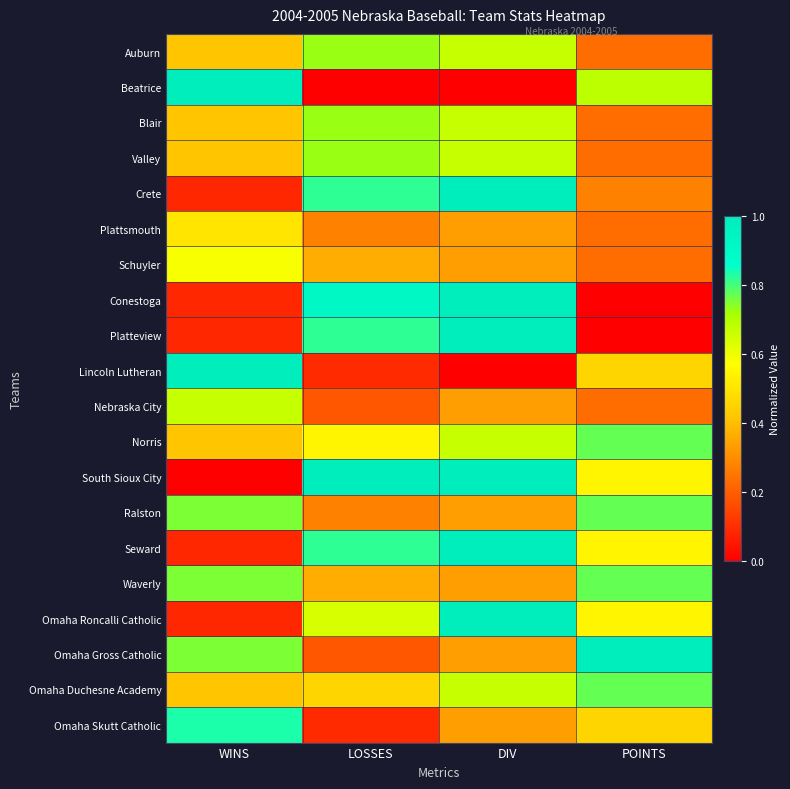

How many distinct data groups are displayed?

20